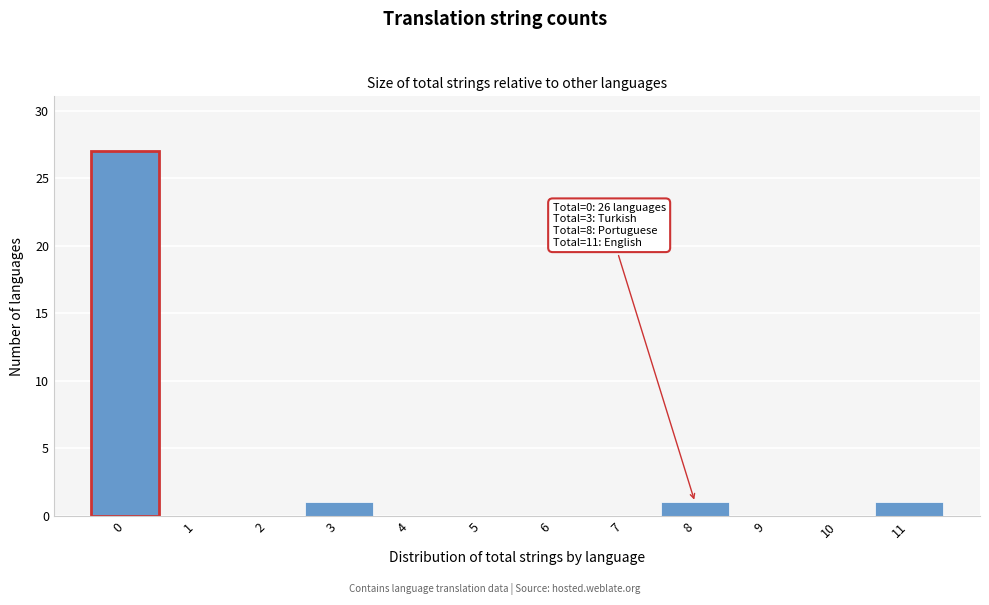

Which range on the x-axis has the tallest bar?

-0.5 to 0.5